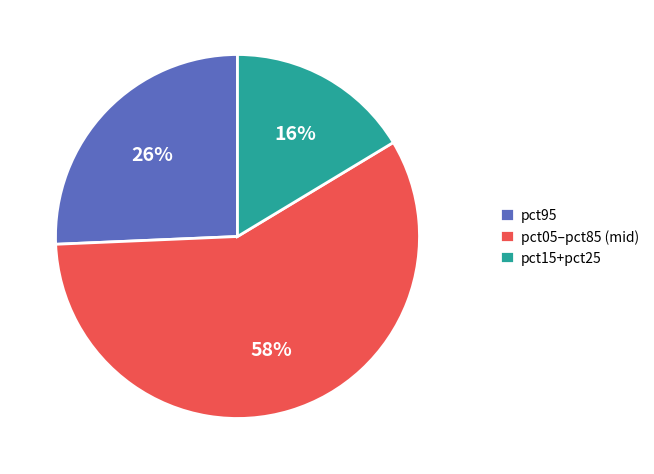

Which category accounts for the majority?

pct05–pct85 (mid)